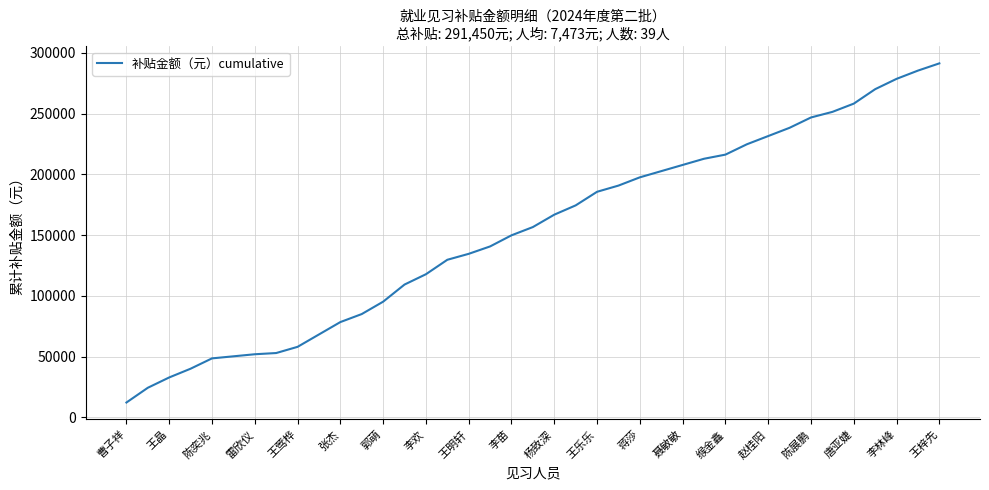

What is the greatest value displayed?

291450